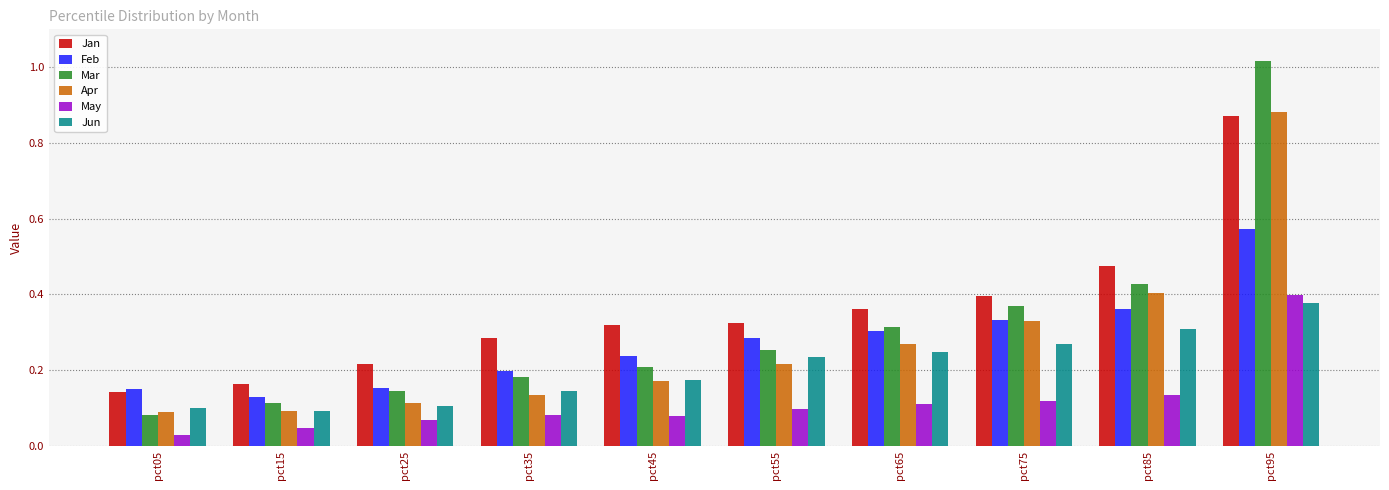

Which series has the largest range (max minus min)?

Mar